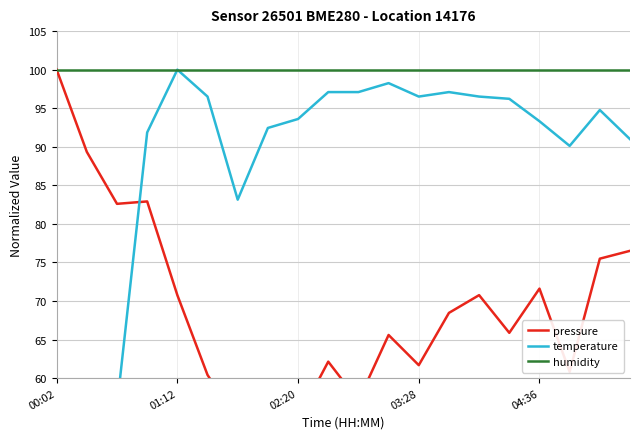

How many data points in pressure are above 68?

10